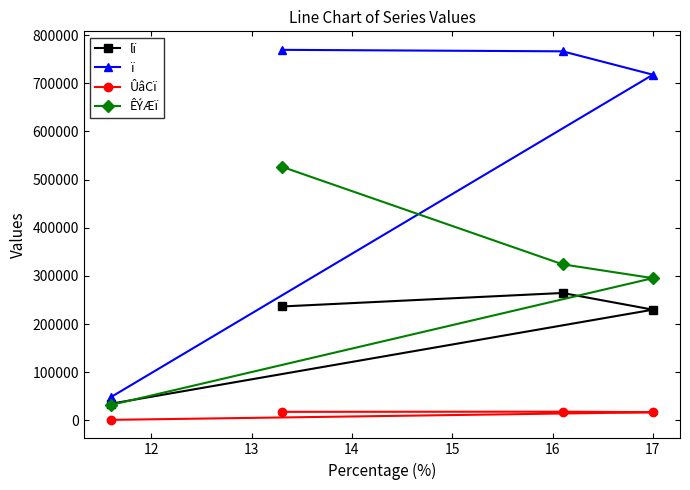

How many data points in lï are above 236603?

1